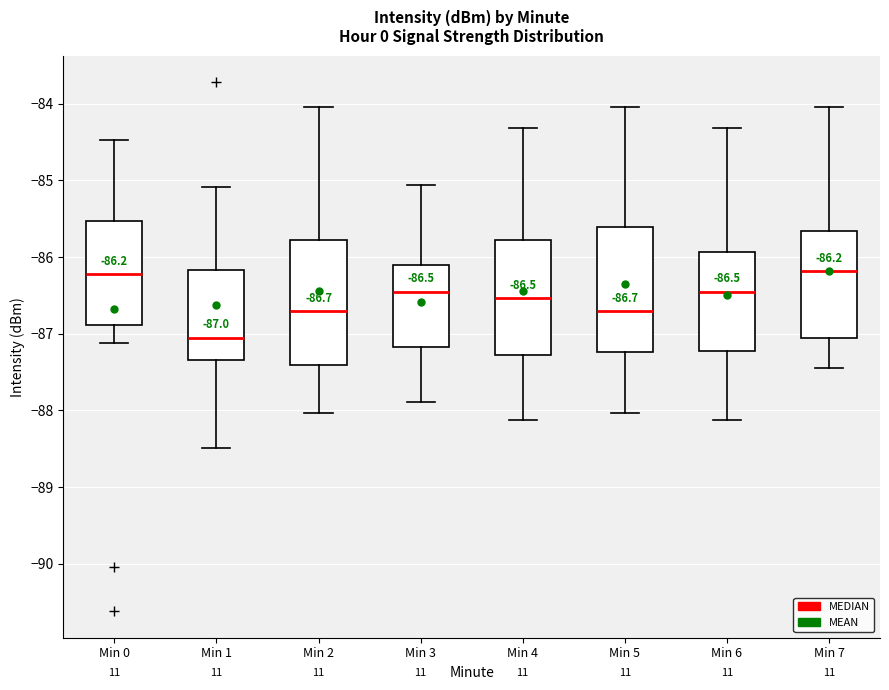

Which box has the lowest median line?

Min 1